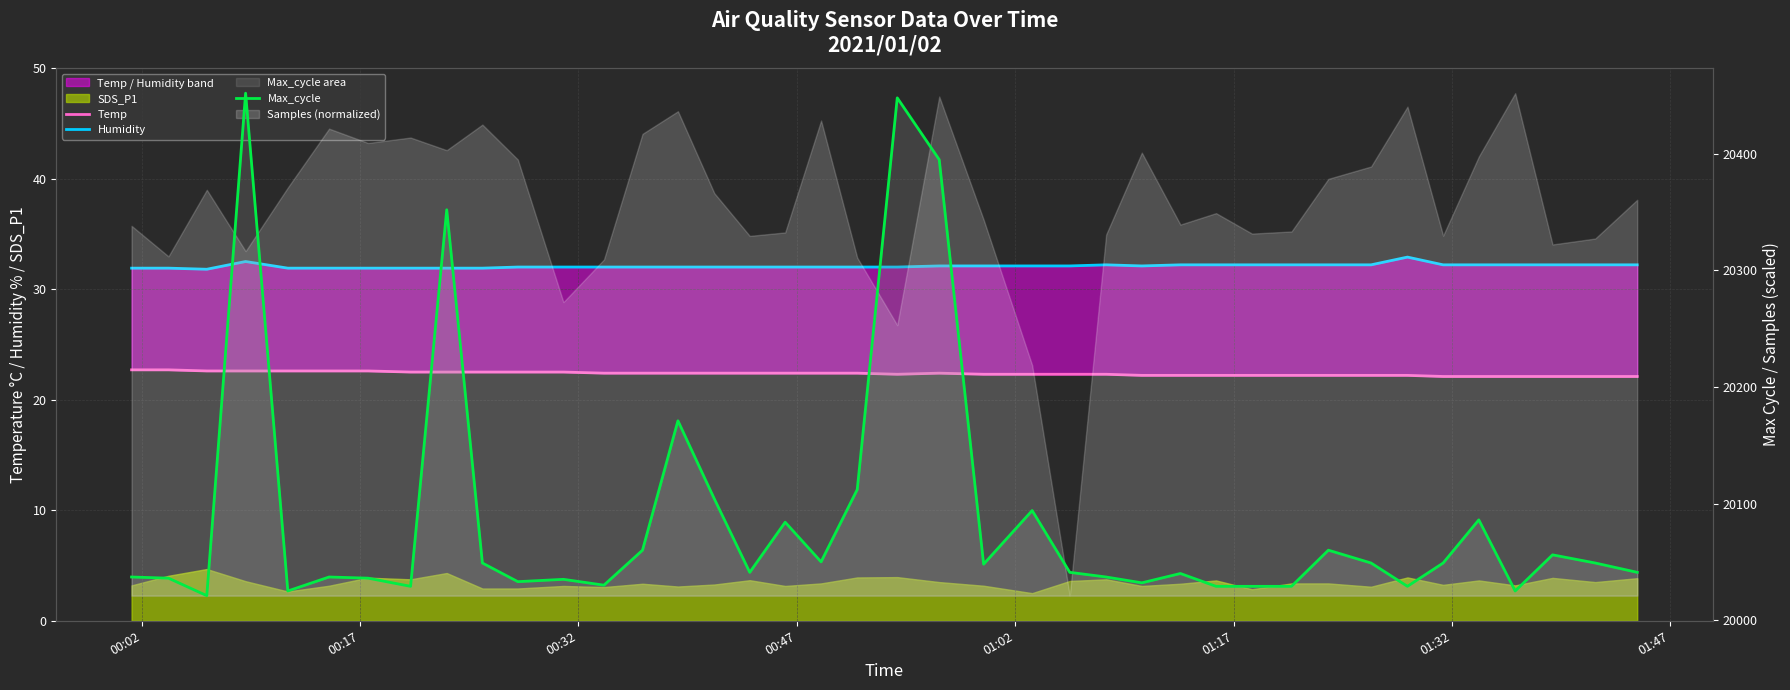

What is the value of the Max_cycle point at the 30th from the left?

20029.0